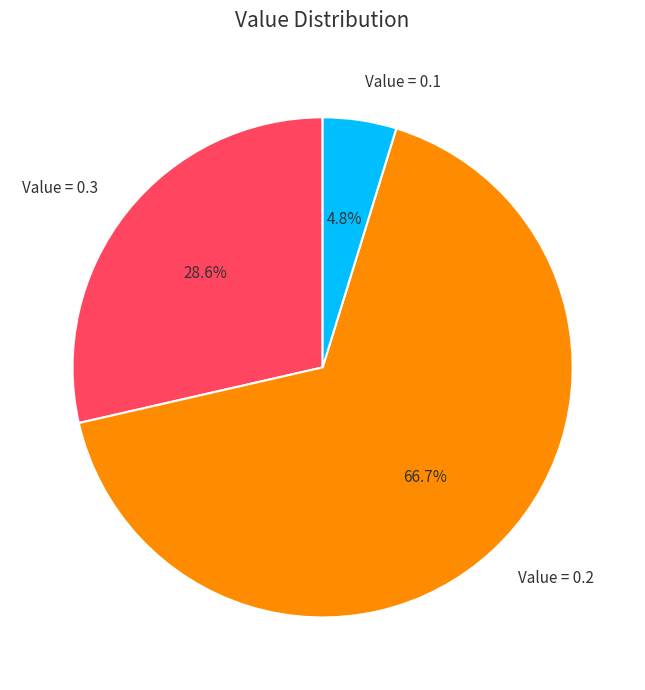

Is there any slice that represents more than half of the pie?

Yes